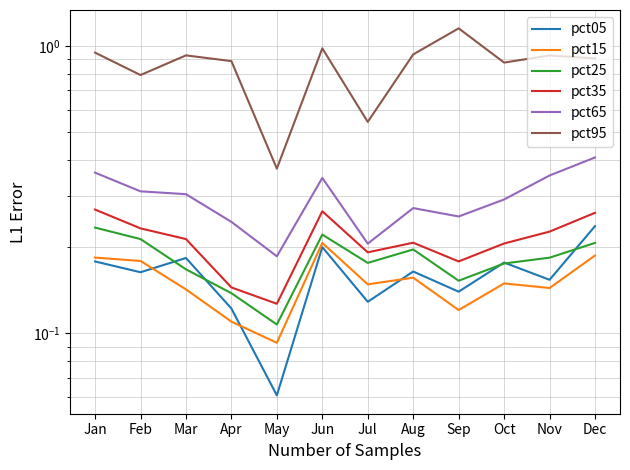

Which has a higher value, Nov or Apr?

Nov